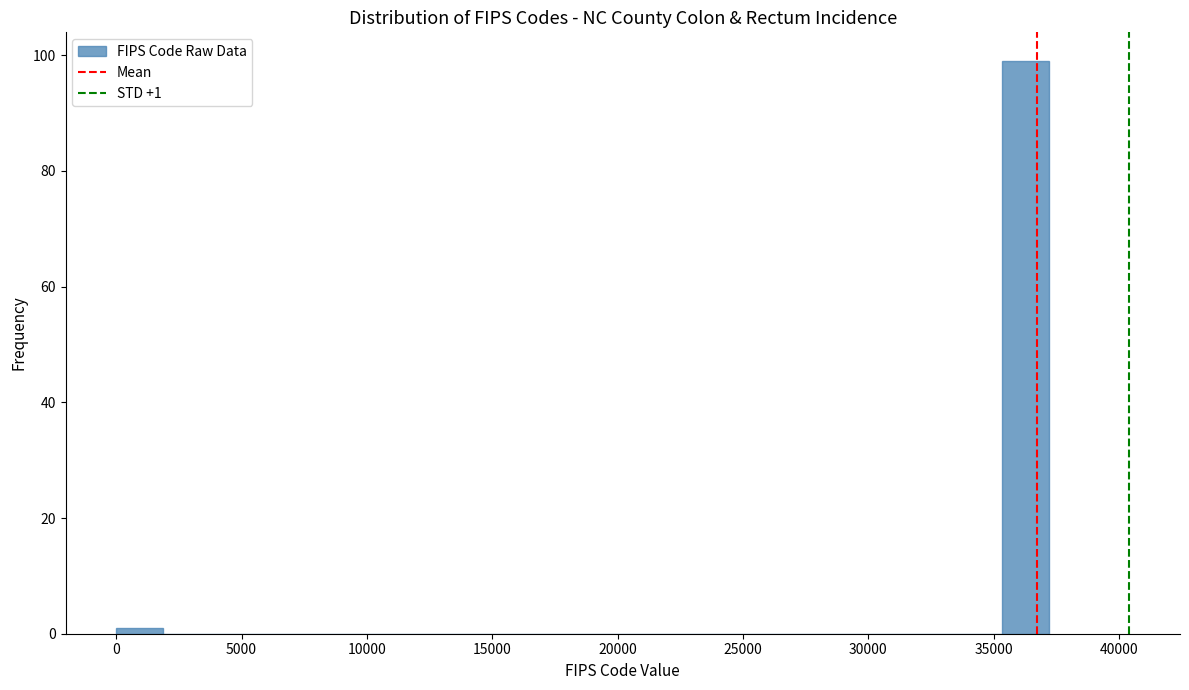

Around what value on the x-axis is the tallest bar? Give the approximate position of its centre, as read against the axis.

36500